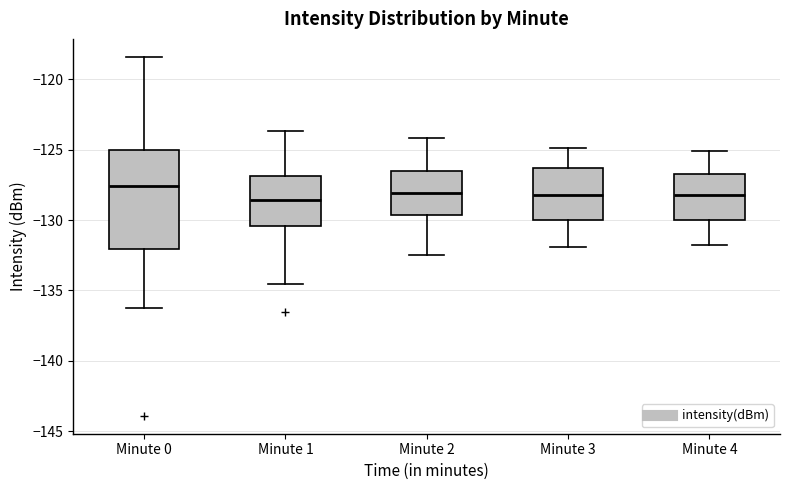

Where is the lower edge of the box for Minute 3 on the y-axis? The values are not printed on the chart, so give them approximately, as read against the axis.

-130.0